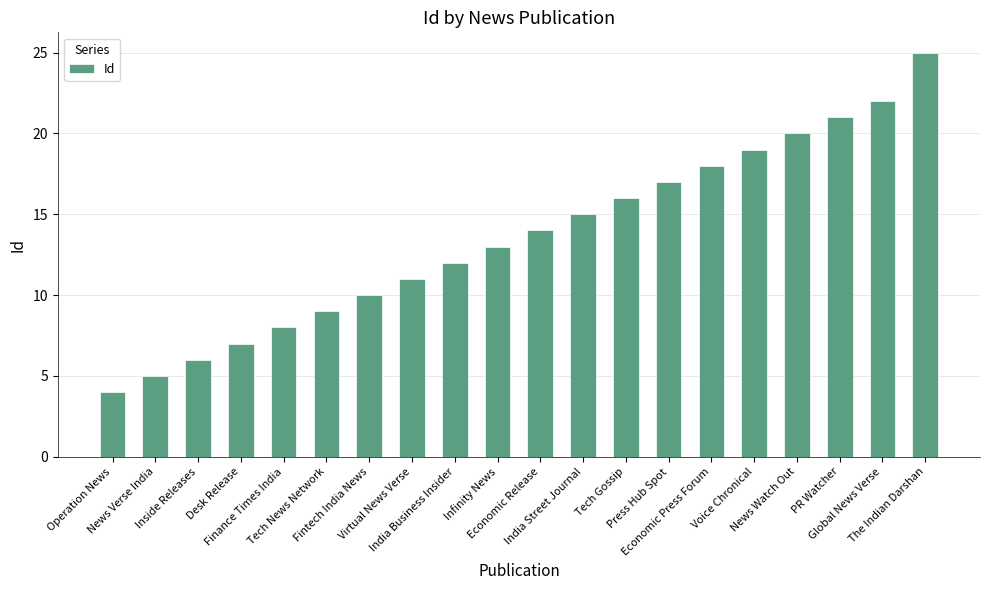

How many categories are shown in the chart?

20